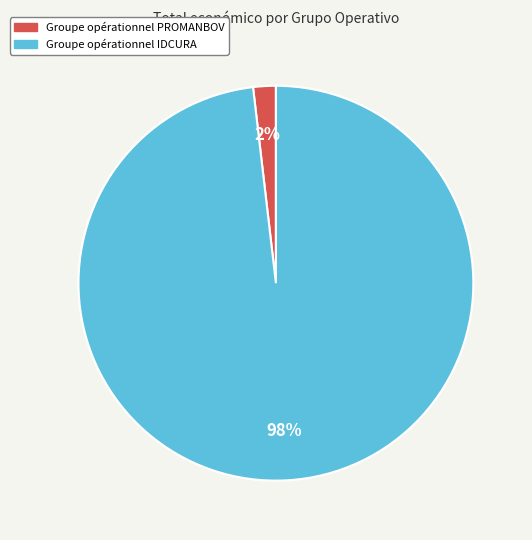

Which category accounts for the majority?

Groupe opérationnel IDCURA